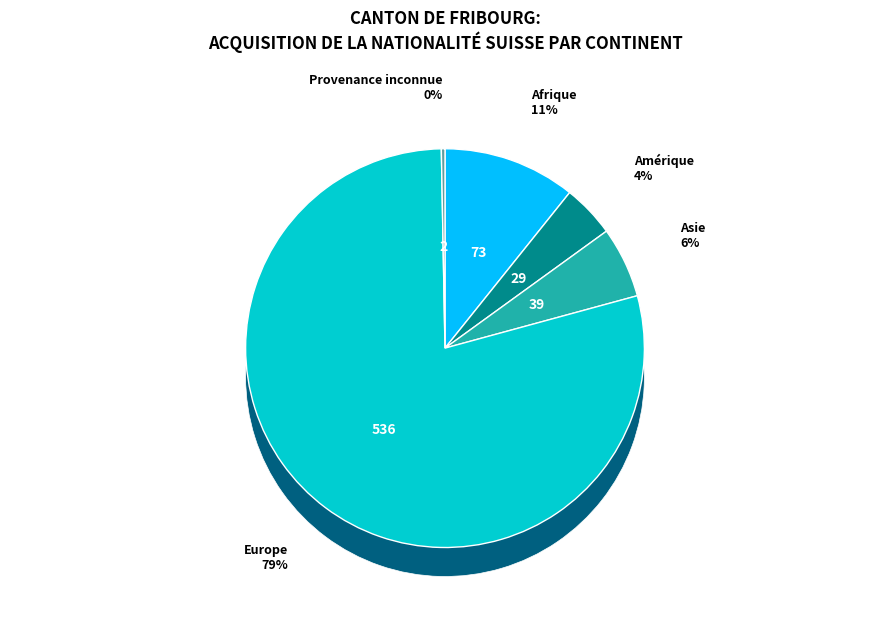

Combined, what portion of the pie is Asie and Europe?

84.7%